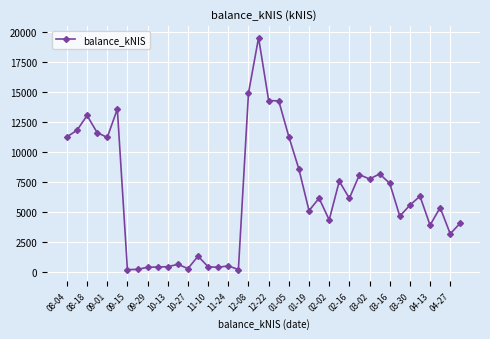

What is the value of the 2nd point from the left?

11817.3